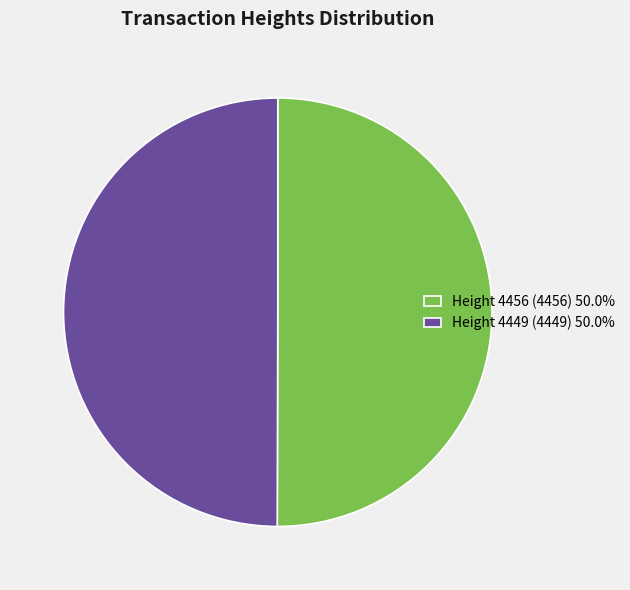

How many segments does this pie chart have?

2